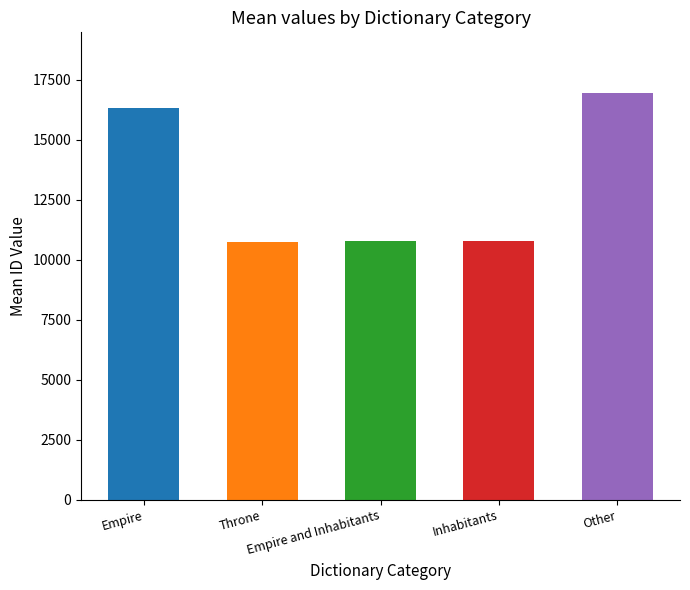

Where does the data first go above 10783?

Empire